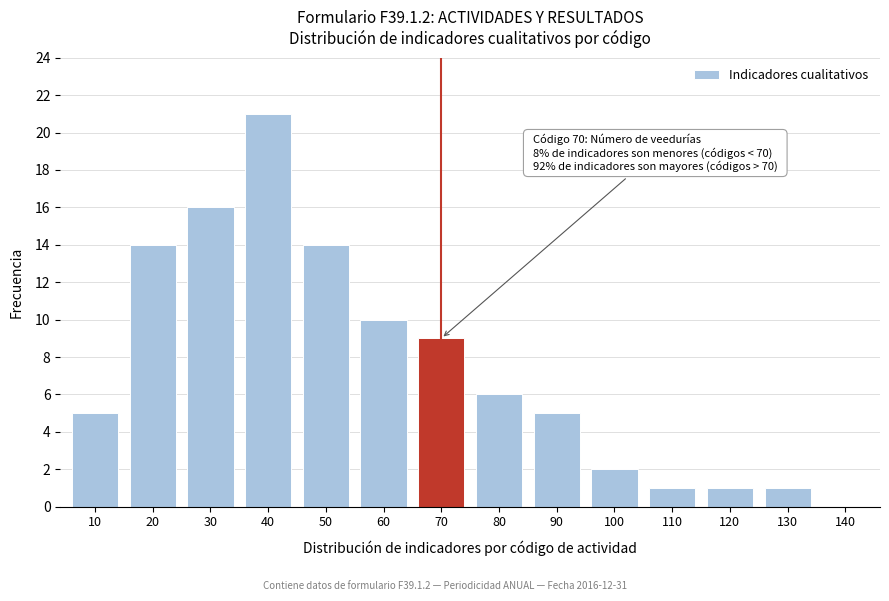

Reading left to right, extract all data points from this chart.

10=5	20=14	30=16	40=21	50=14	60=10	70=9	80=6	90=5	100=2	110=1	120=1	130=1	140=0